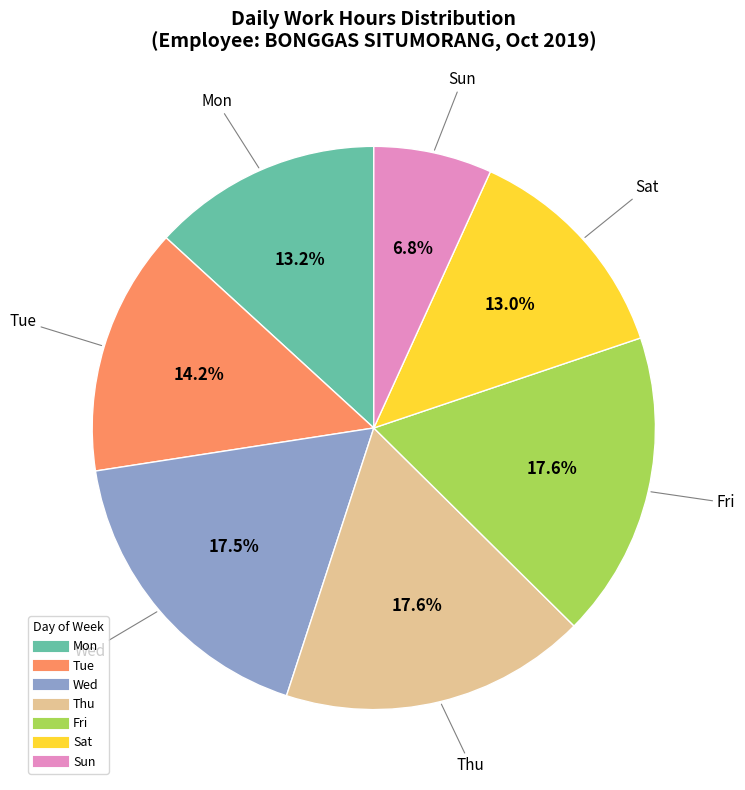

Is there any slice that represents more than half of the pie?

No